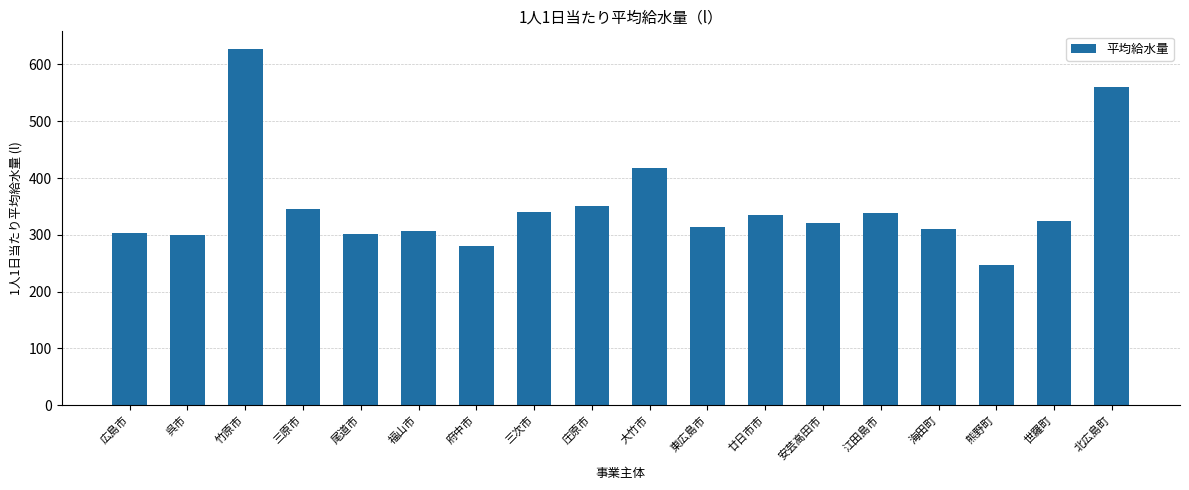

How many series are shown in this chart?

1